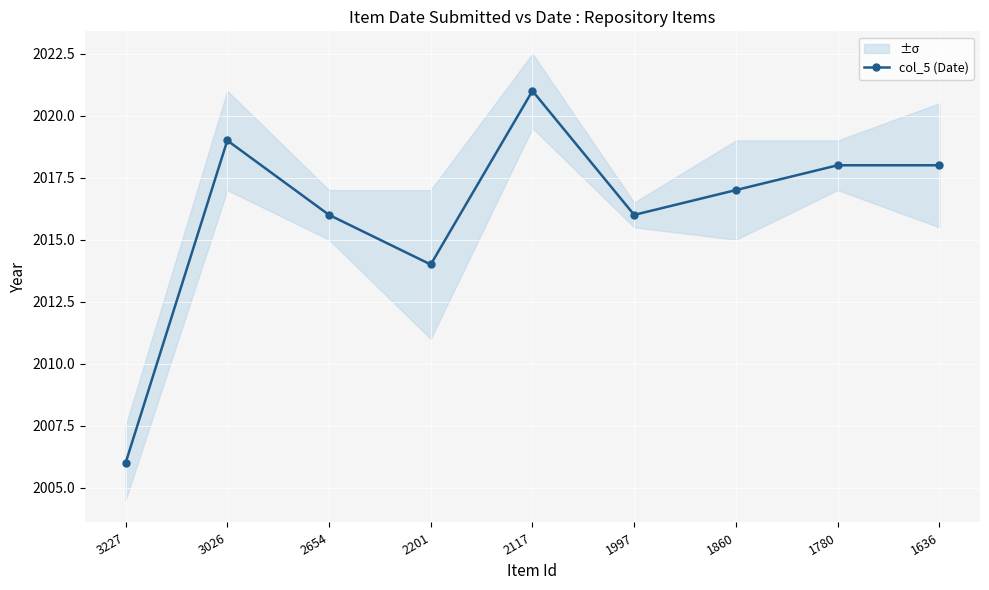

What is the sum of the values at 3026 and 1997?

4035